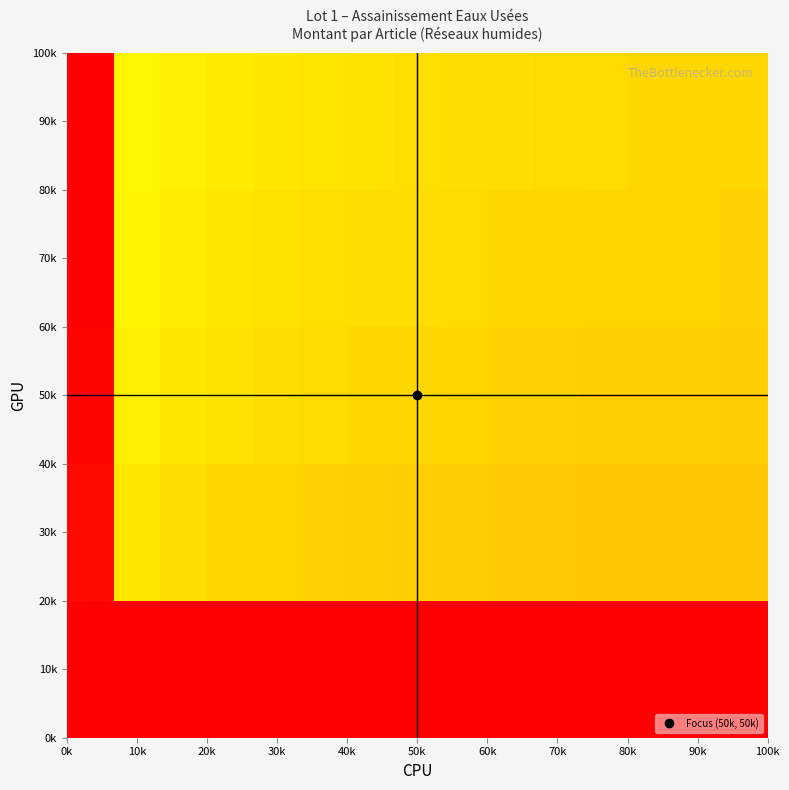

Reading left to right, list all the values displayed in this chart.

10k: 0.0	0.0	0.0	0.0	0.0	0.0	0.0	0.0	0.0	0.0	0.0	0.0	0.0	0.0	0.0
30k: 1.0	0.4	0.4	0.4	0.4	0.4	0.4	0.4	0.4	0.4	0.4	0.4	0.4	0.4	0.4
50k: 1.0	0.4	0.4	0.4	0.4	0.4	0.4	0.4	0.4	0.4	0.4	0.4	0.4	0.4	0.4
70k: 1.0	0.4	0.4	0.4	0.4	0.4	0.4	0.4	0.4	0.4	0.4	0.4	0.4	0.4	0.4
90k: 1.0	0.4	0.4	0.4	0.4	0.4	0.4	0.4	0.4	0.4	0.4	0.4	0.4	0.4	0.4